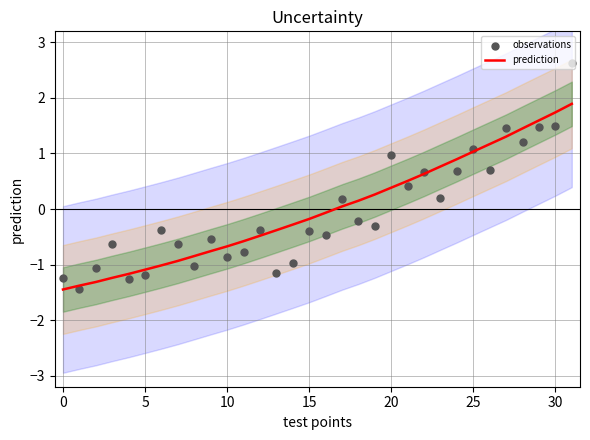

At how many categories does at least one series exceed 0?

15